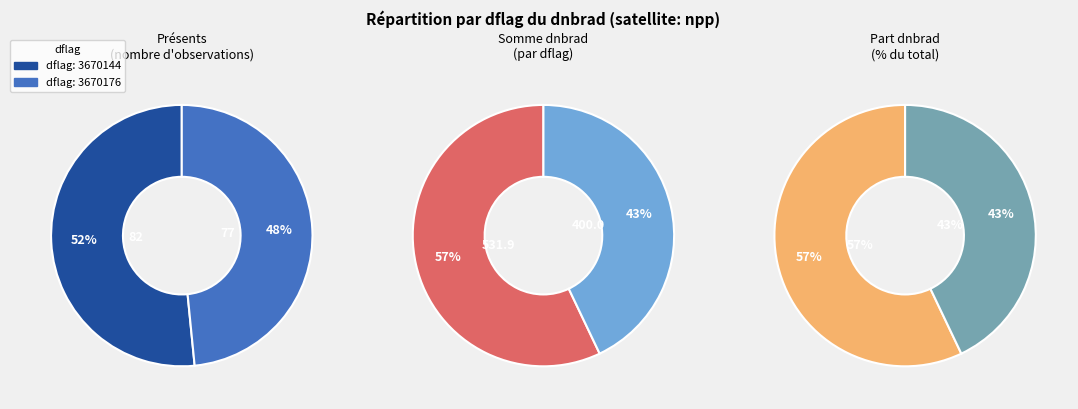

What is the total percentage of 3670176 and 3670144?

100.0%